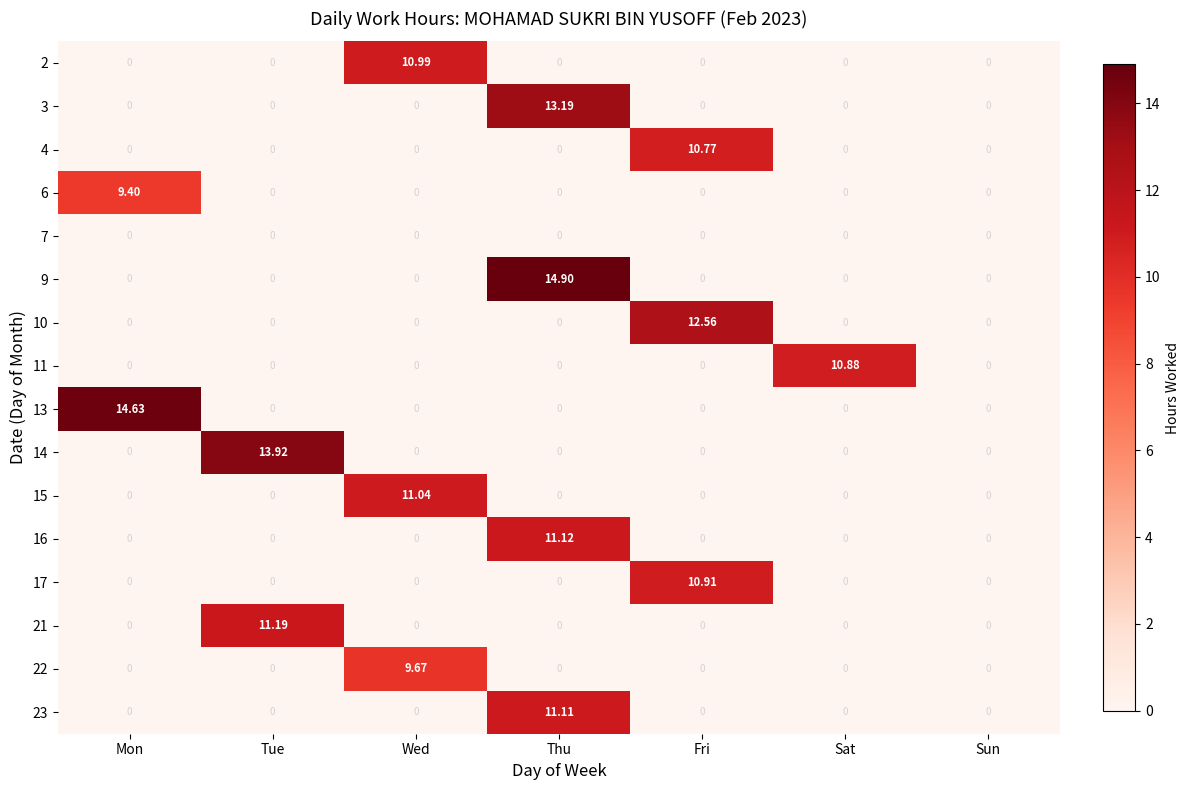

Which category has the highest value in the 15 series?

Wed